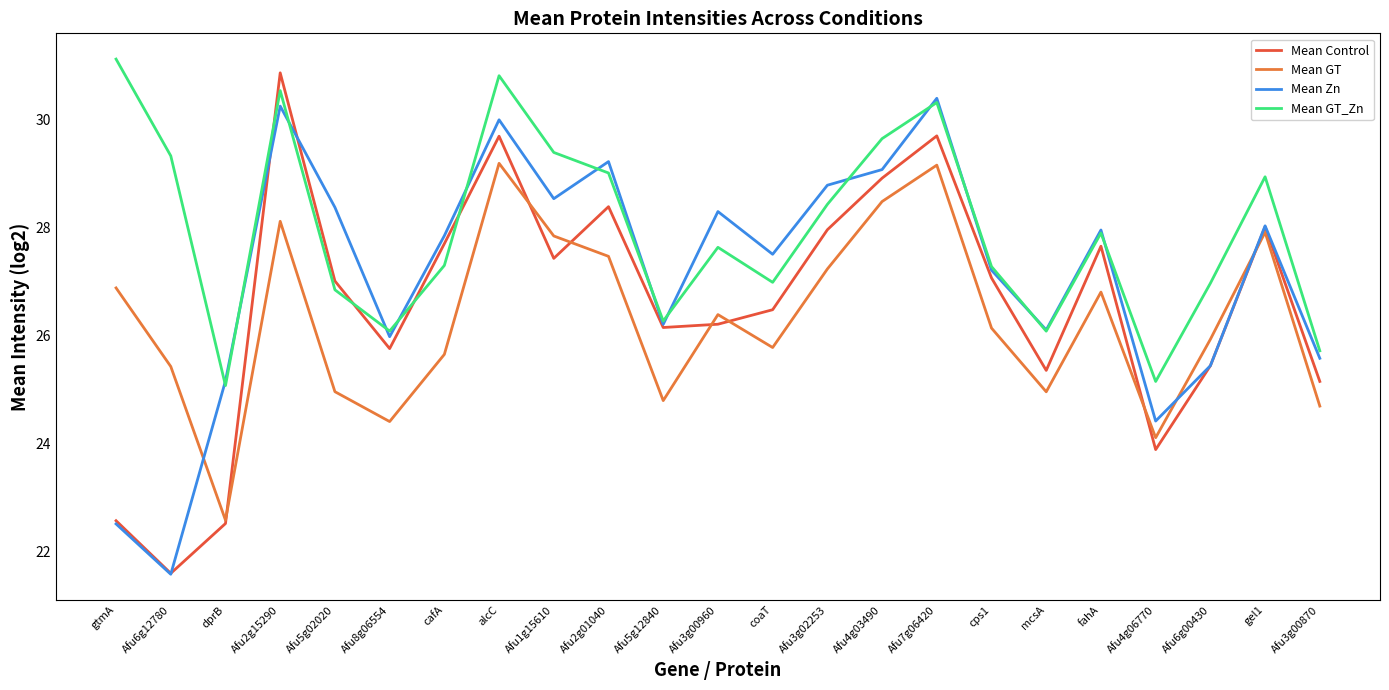

At which label does Mean GT_Zn first exceed 27?

gtmA